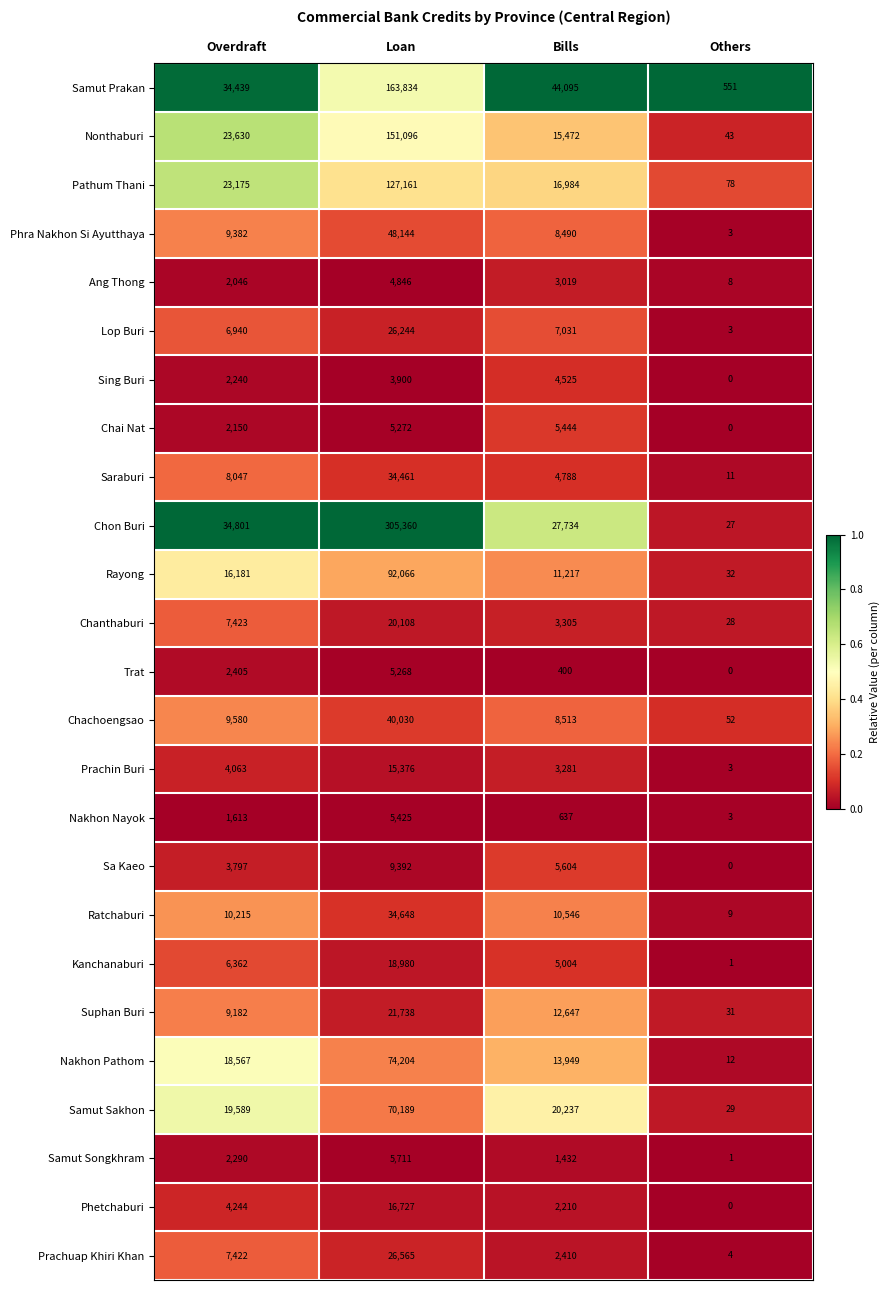

How many distinct data groups are displayed?

25